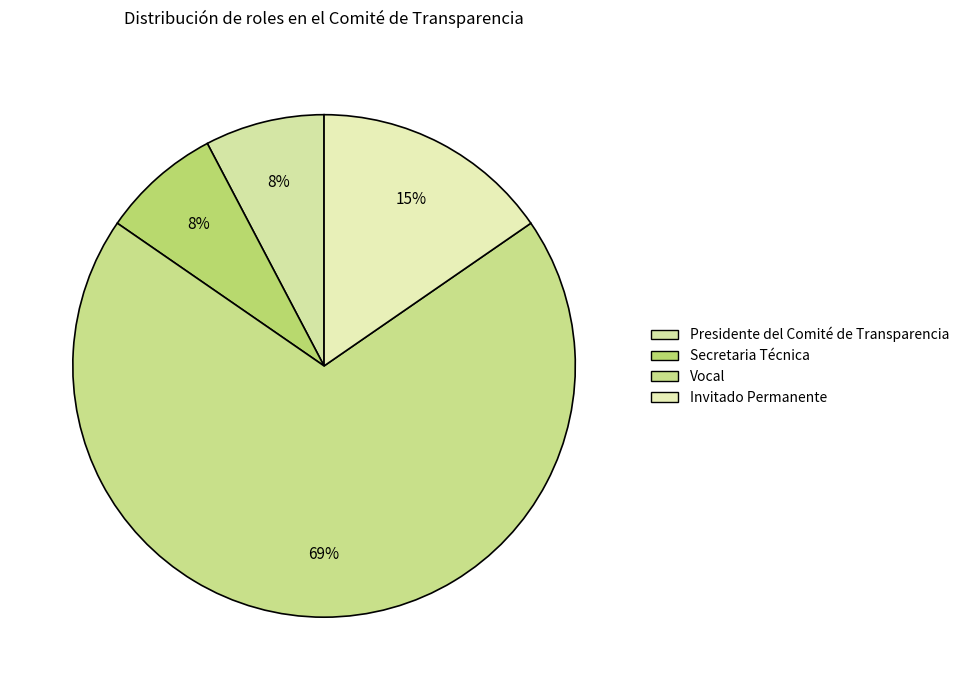

Is the sum of Invitado Permanente and Vocal greater than half?

Yes